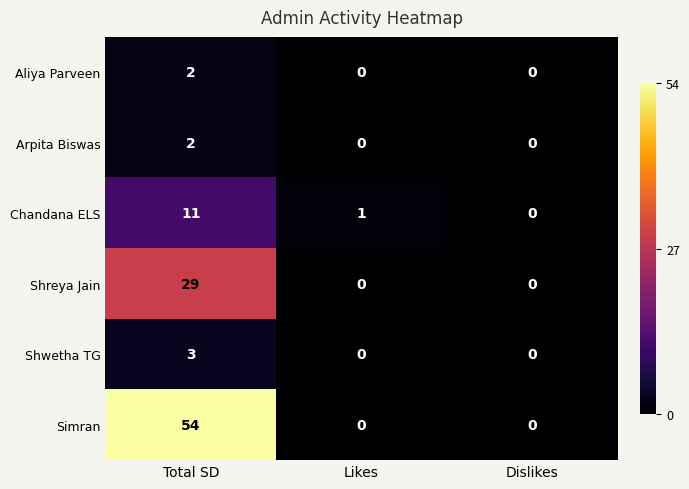

Which series has the largest range (max minus min)?

Simran